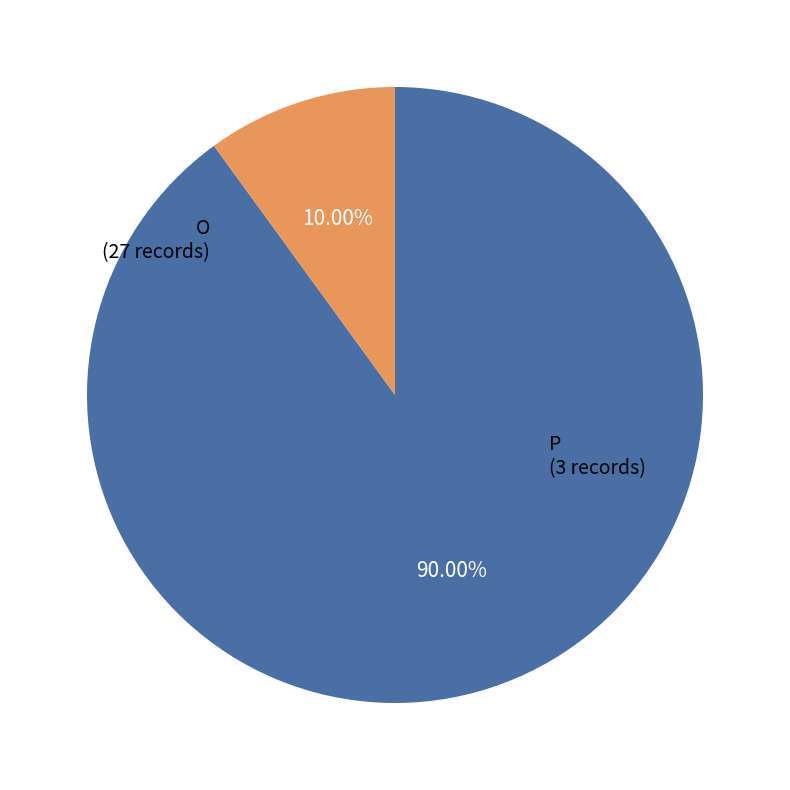

Does any single category account for the majority?

Yes